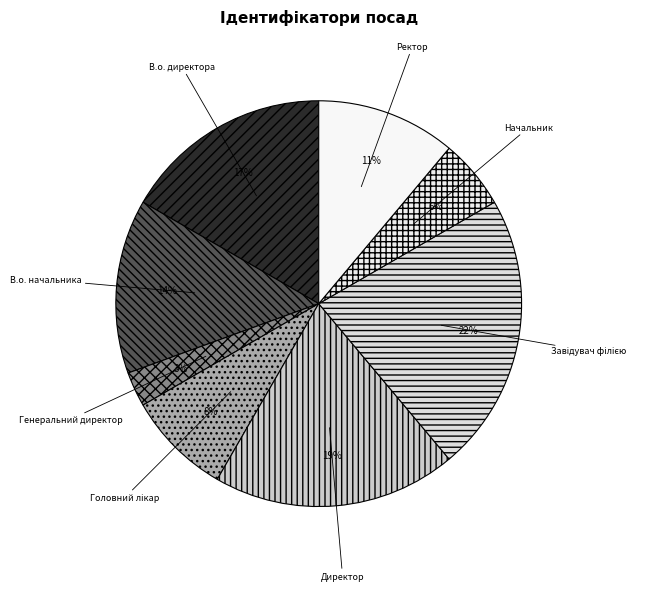

The Генеральний директор slice represents 10% of the pie. True or false?

False